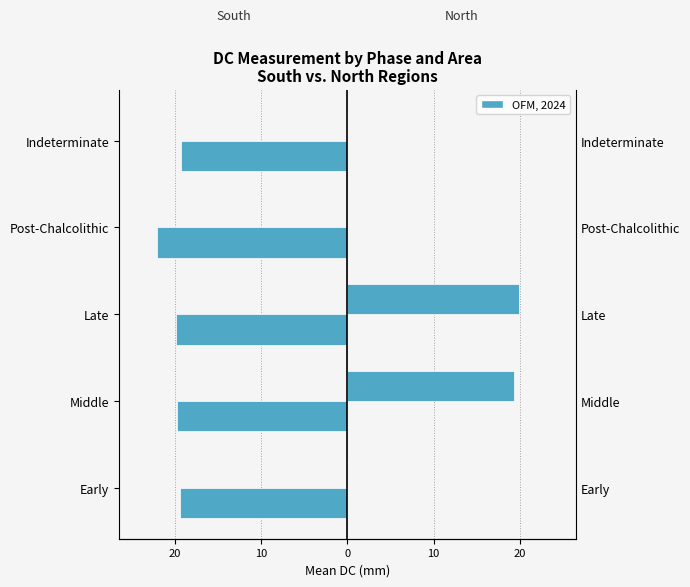

Is the value of South at Early greater than the value of North at Middle?

No